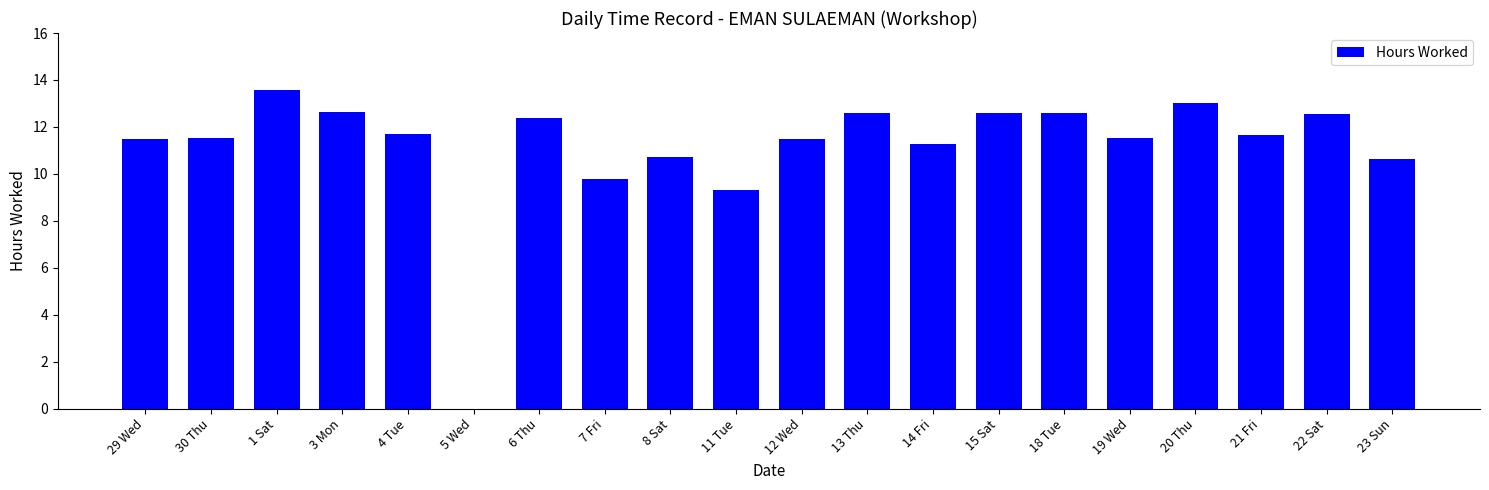

At which category does the chart reach its peak across all series?

1 Sat